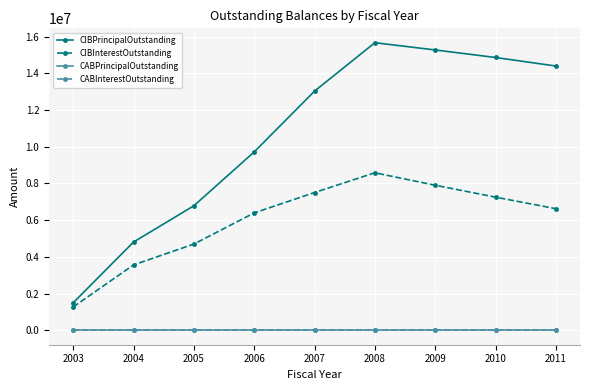

List the series in order of their peak value, lowest first.

CABPrincipalOutstanding, CABInterestOutstanding, CIBInterestOutstanding, CIBPrincipalOutstanding